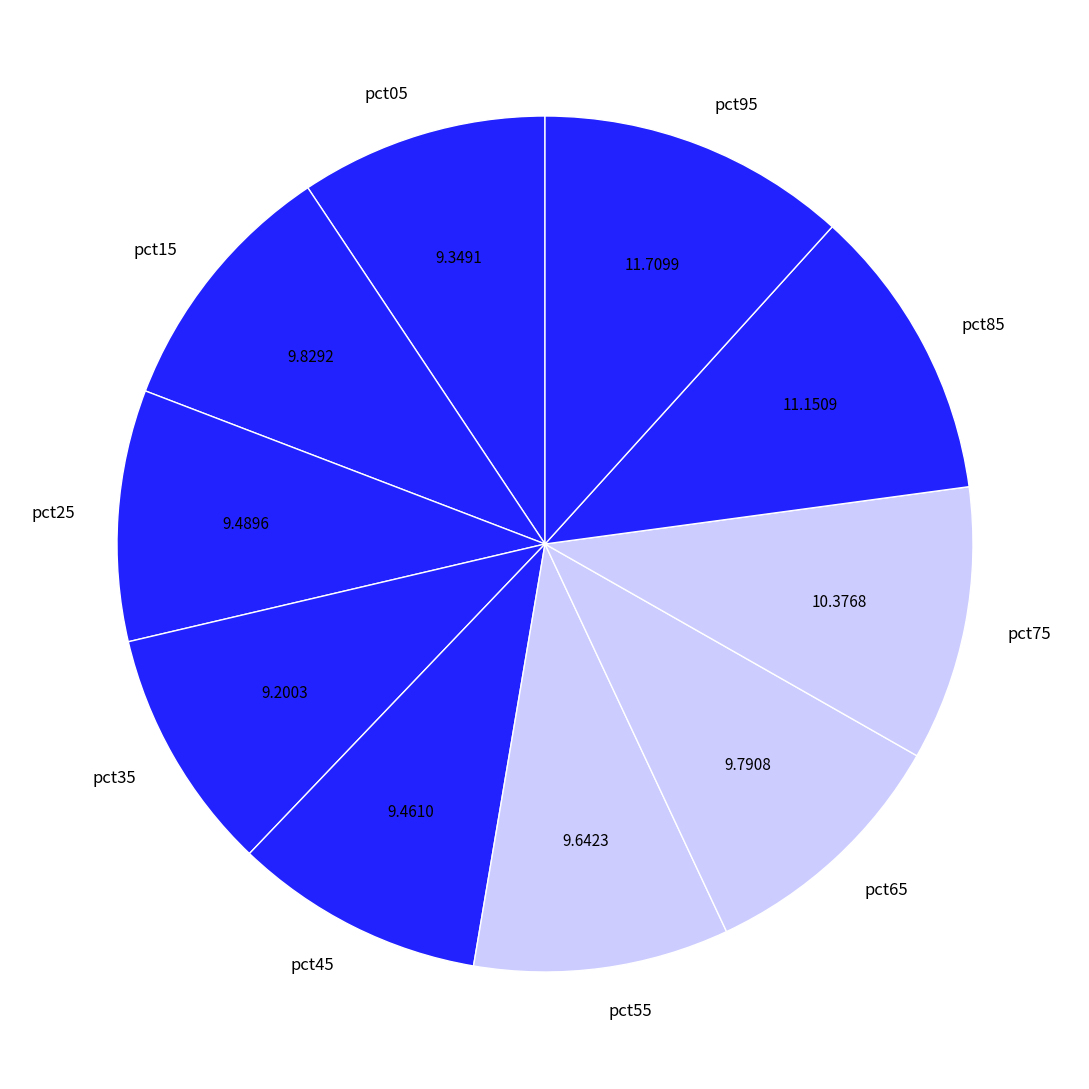

Do pct35 and pct55 together represent more than half of the pie?

No